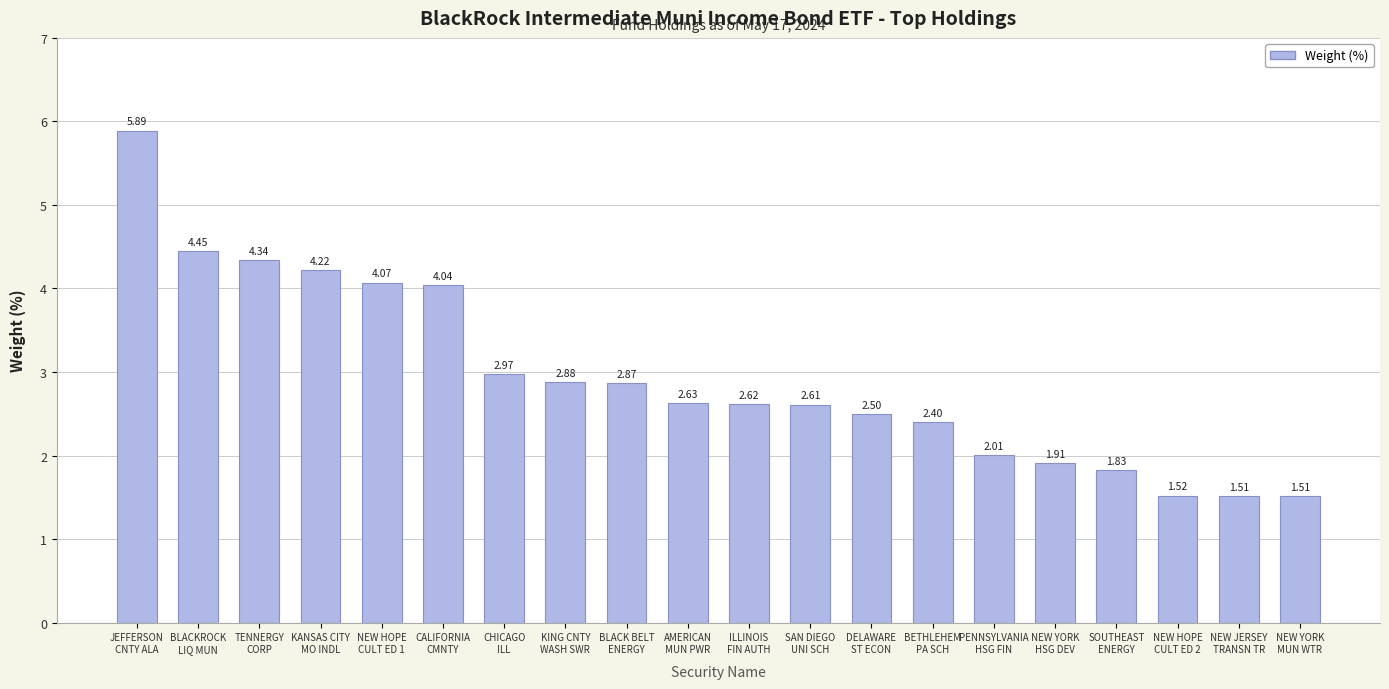

What is the difference between the maximum and minimum values?

4.4